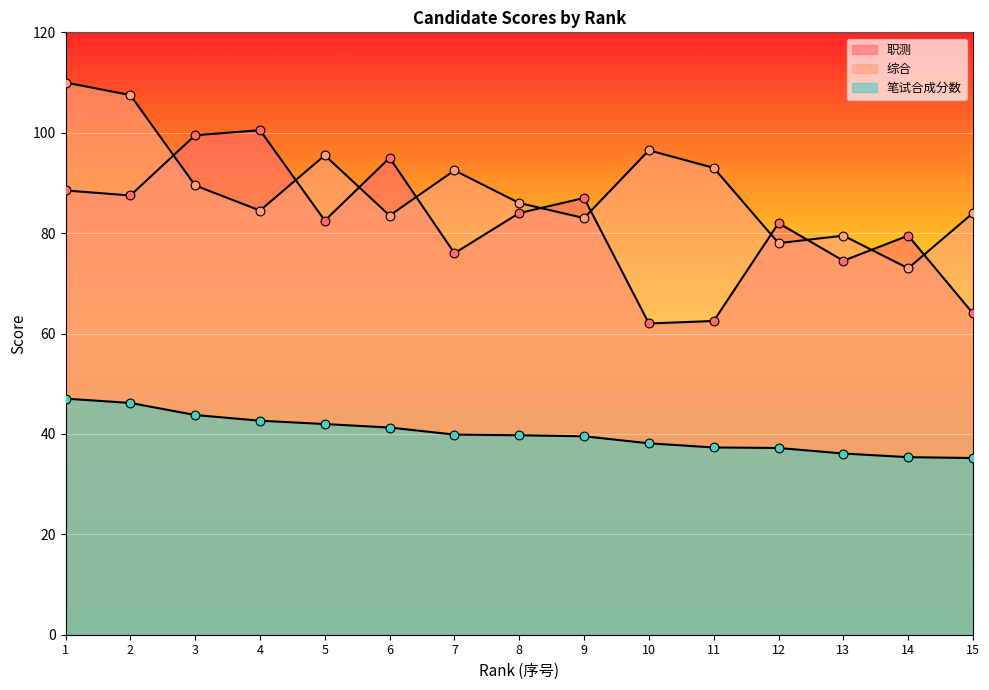

At which category is the sum across all series the highest?

1